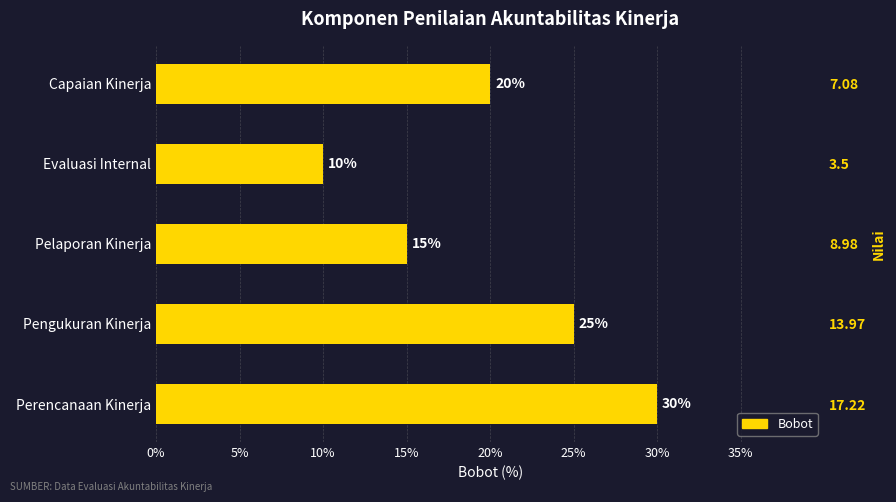

Reading right to left, what are all the values shown in this chart?

20	10	15	25	30